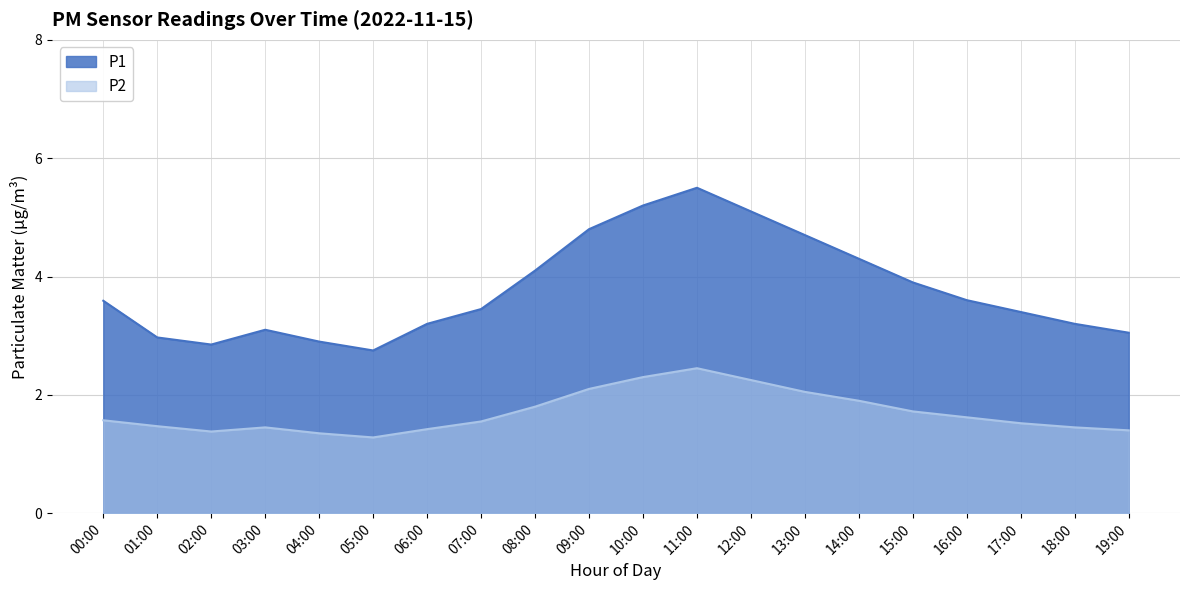

Does the chart display data point markers on the line(s)?

No